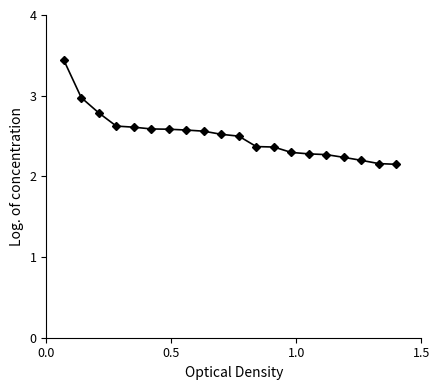

What is the average value?

2.5